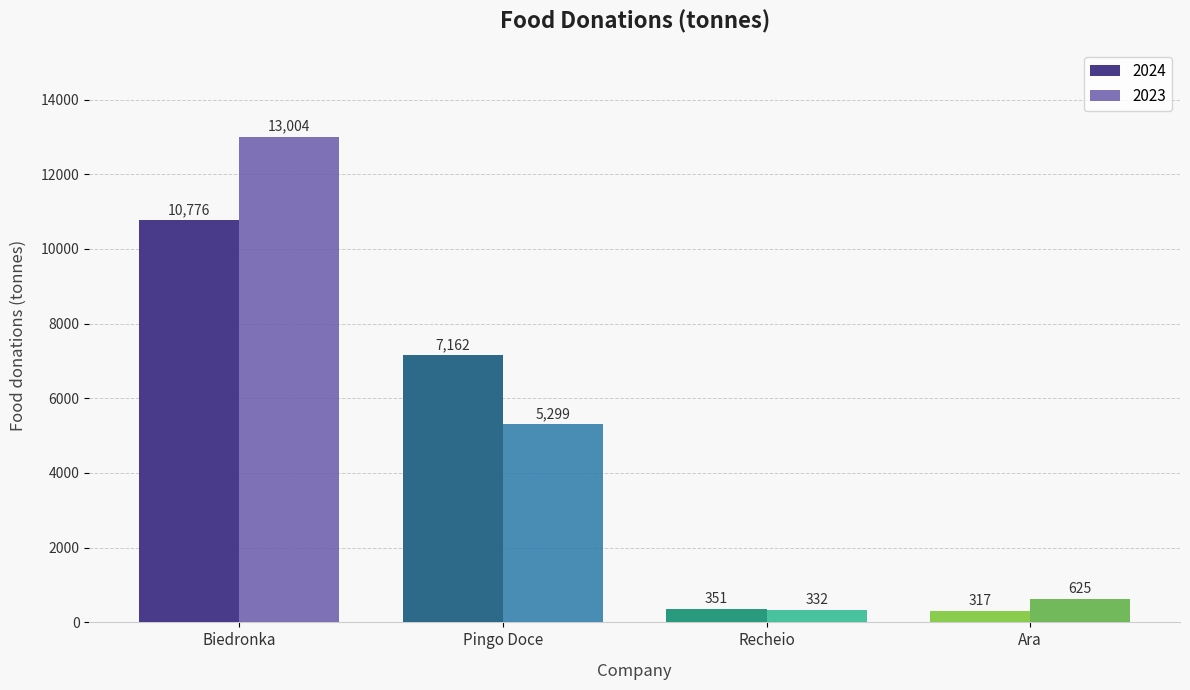

What is the label of the 2nd bar from the left?

Pingo Doce